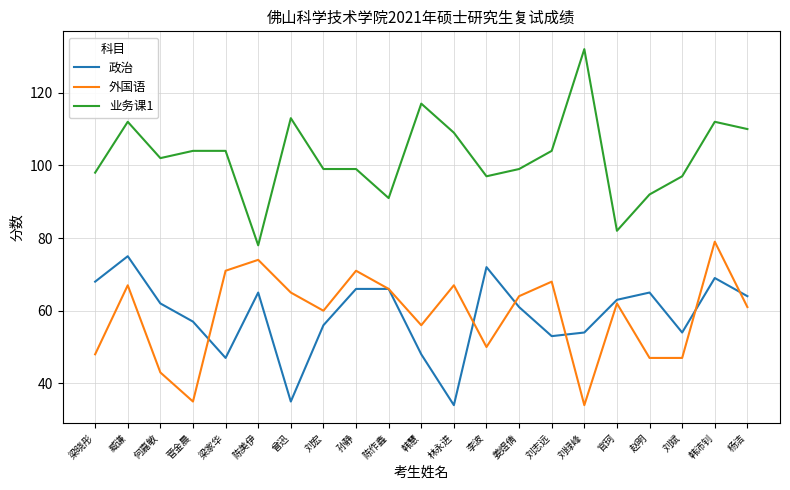

What is the sum of all 外国语 values?

1235